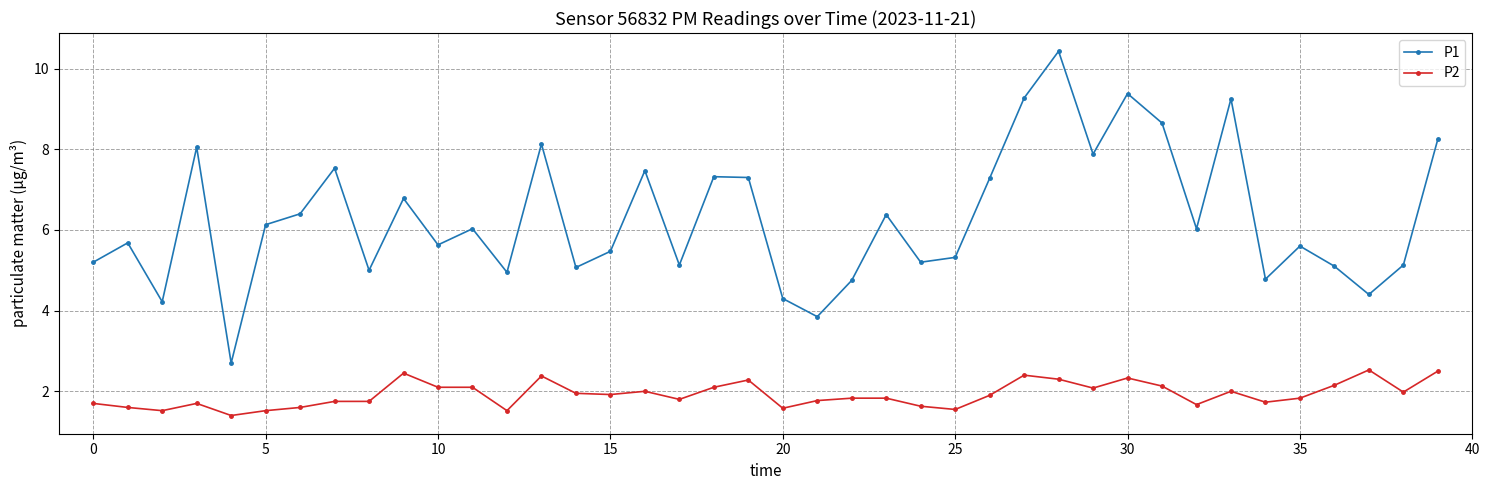

At how many categories does at least one series exceed 4?

38